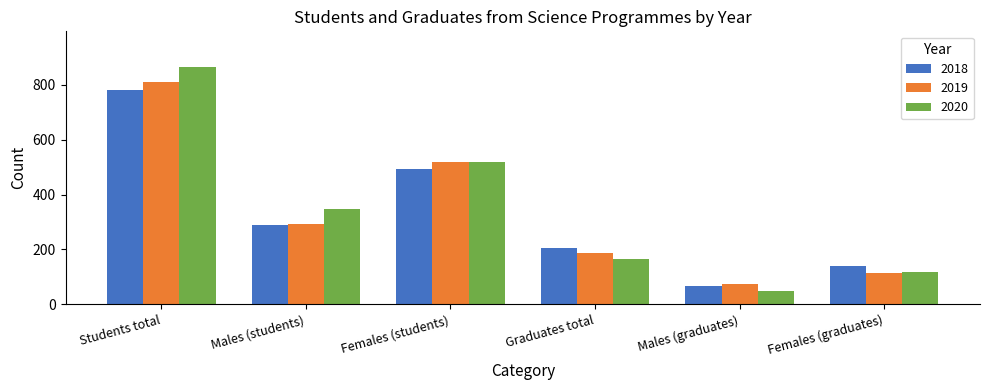

True or false: 2020 has a value of 251 at Graduates total.

False